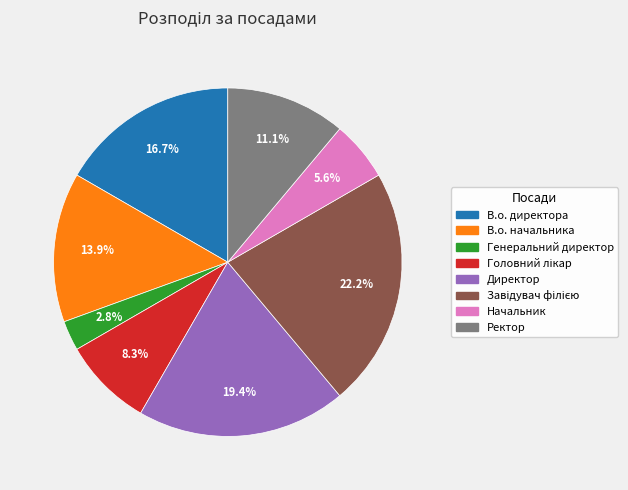

Is the sum of Начальник and В.о. начальника greater than half?

No